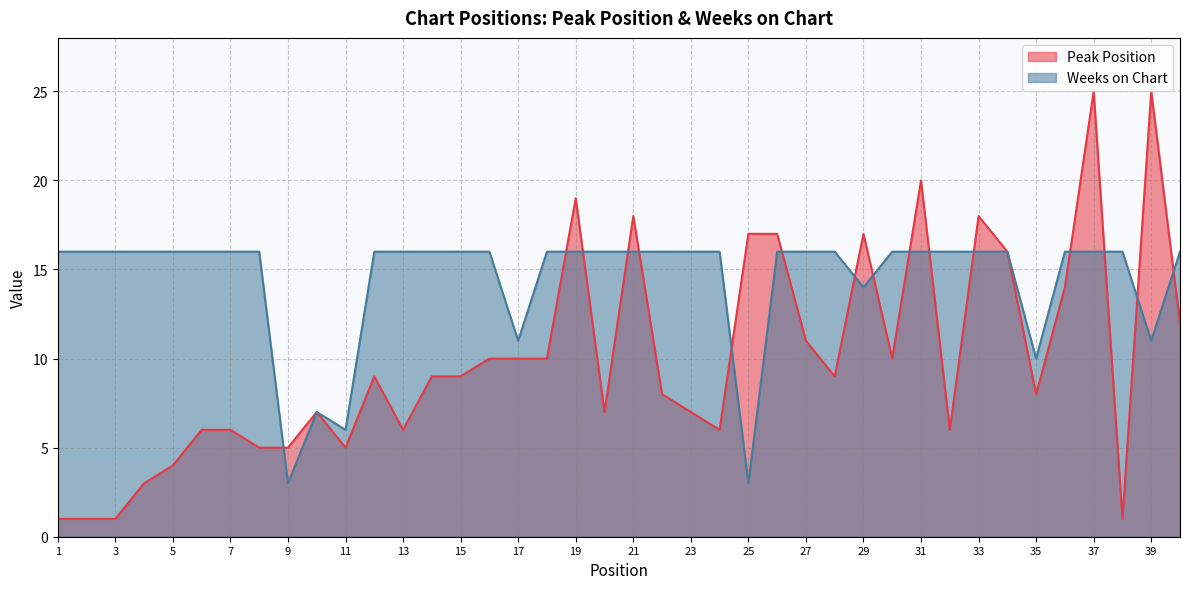

What is the maximum value for Weeks on Chart?

16